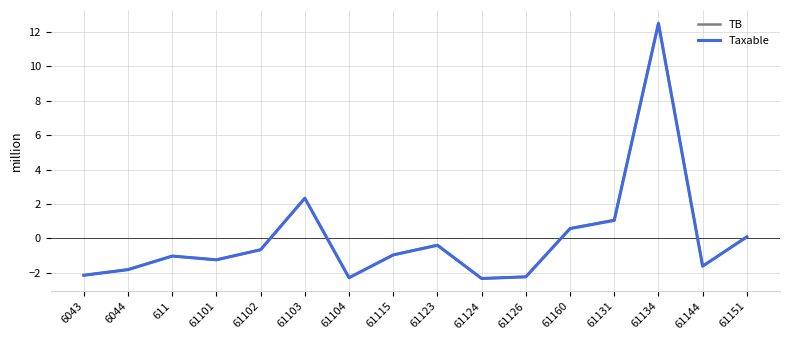

Which series changed the most between 6043 and 61123?

TB